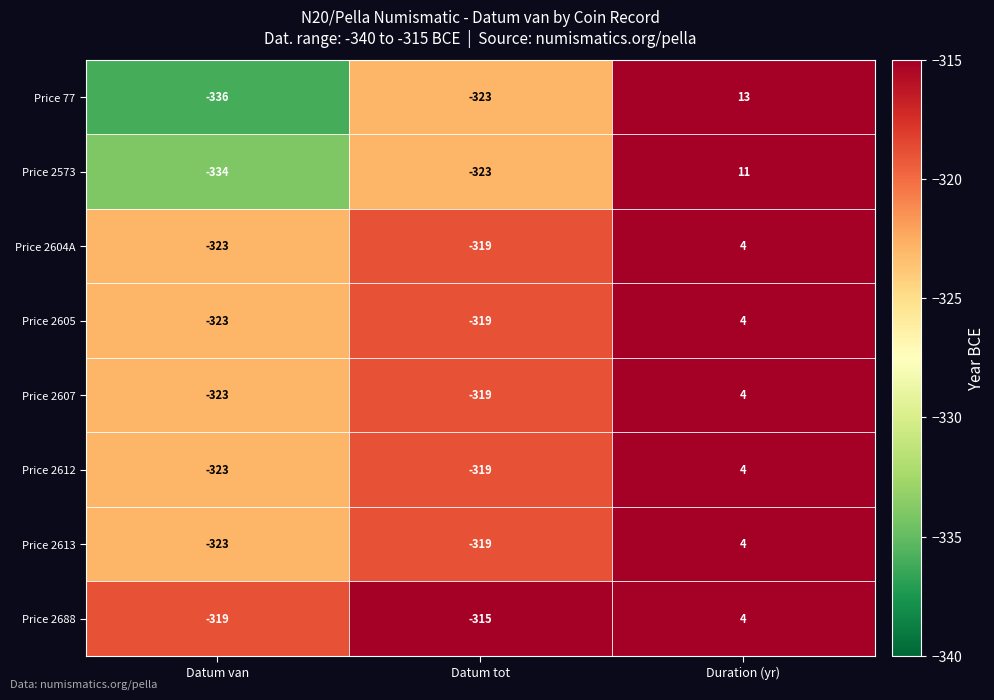

At which category is the sum across all series the highest?

Duration (yr)